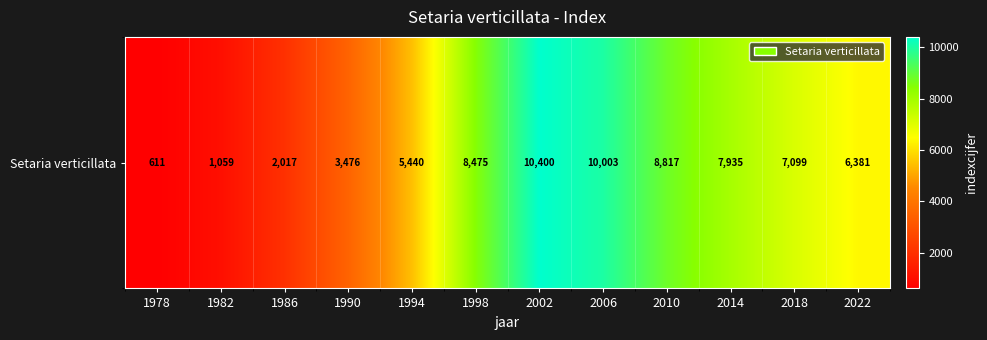

Reading right to left, what are all the values shown in this chart?

6381	7099	7935	8817	10003	10400	8475	5440	3476	2017	1059	611